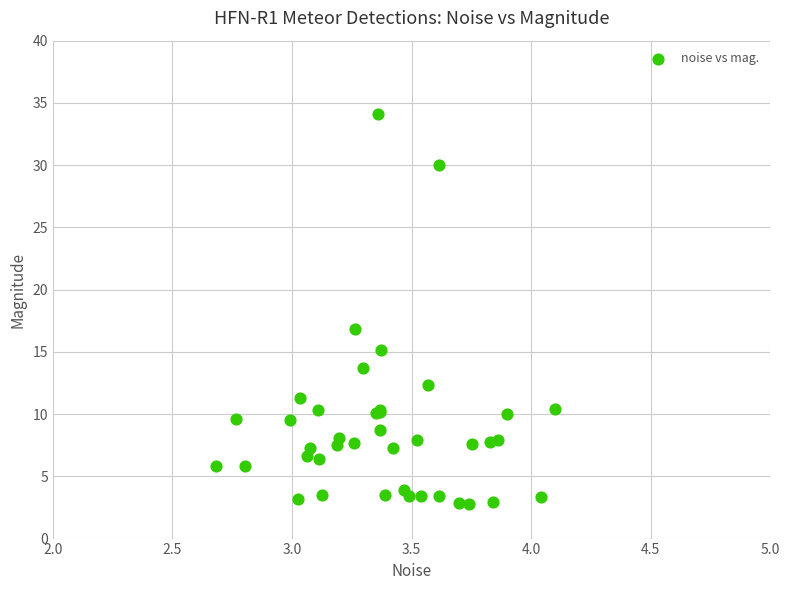

What Y value in the scatter plot is closest to 18?

16.9